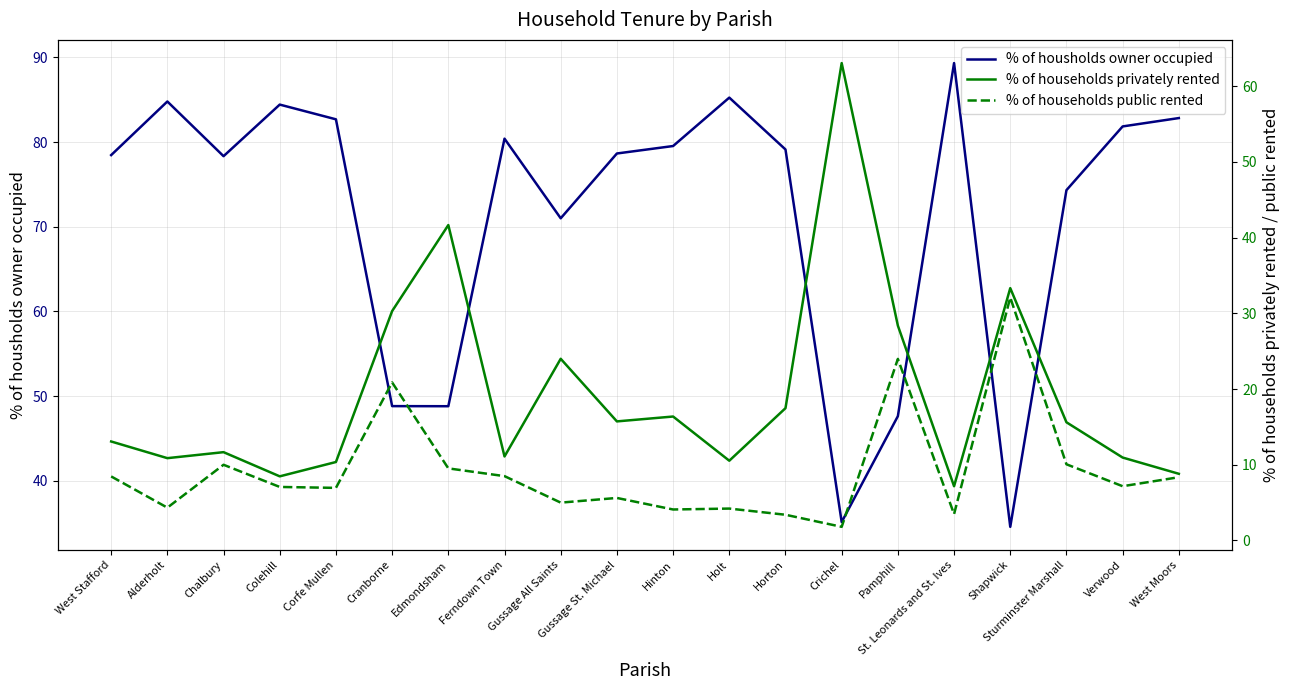

The % of households privately rented series shows 12.4 at St. Leonards and St. Ives. True or false?

False